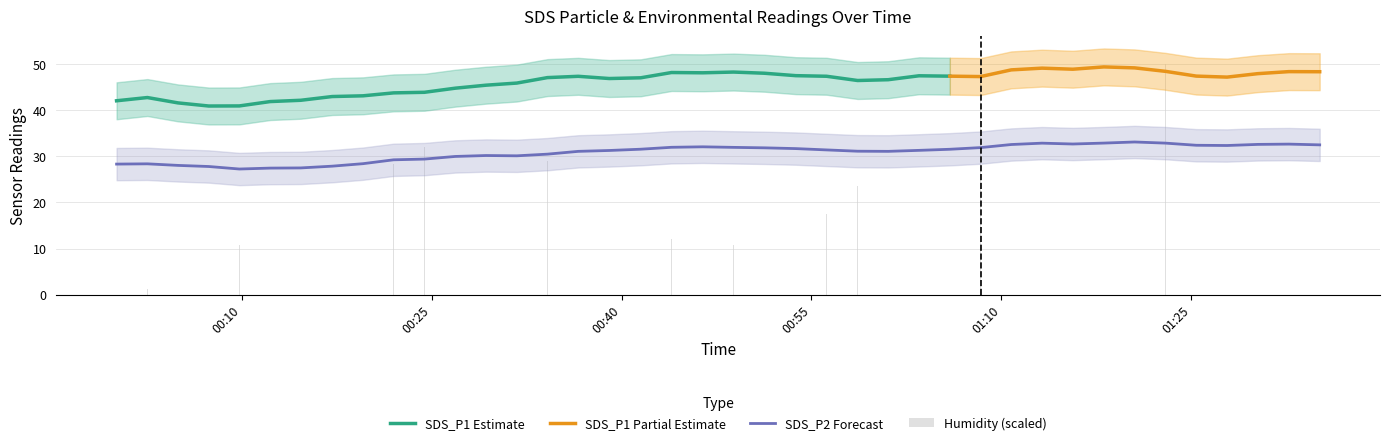

What is the label of the 21st bar from the left?

2022/03/26 00:48:51